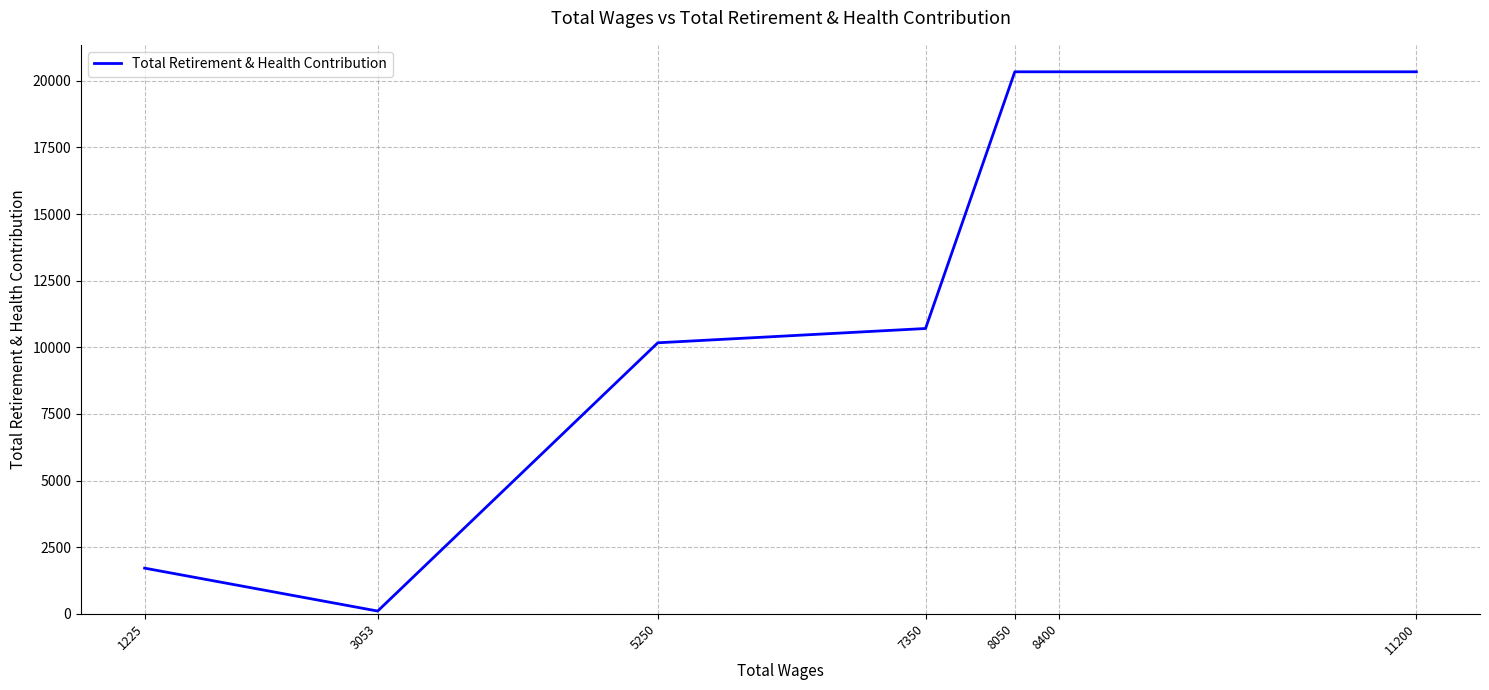

How many values are below 10705?

3